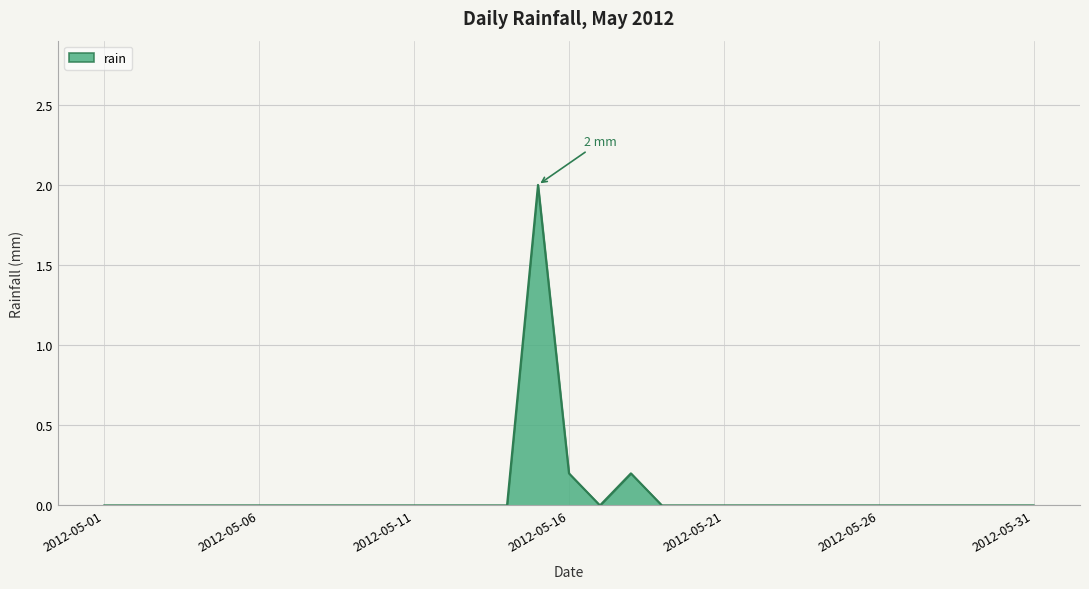

List the labels in order of value, smallest first.

2012-05-01, 2012-05-02, 2012-05-03, 2012-05-04, 2012-05-05, 2012-05-06, 2012-05-07, 2012-05-08, 2012-05-09, 2012-05-10, 2012-05-11, 2012-05-12, 2012-05-13, 2012-05-14, 2012-05-17, 2012-05-19, 2012-05-20, 2012-05-21, 2012-05-22, 2012-05-23, 2012-05-24, 2012-05-25, 2012-05-26, 2012-05-27, 2012-05-28, 2012-05-29, 2012-05-30, 2012-05-31, 2012-05-16, 2012-05-18, 2012-05-15